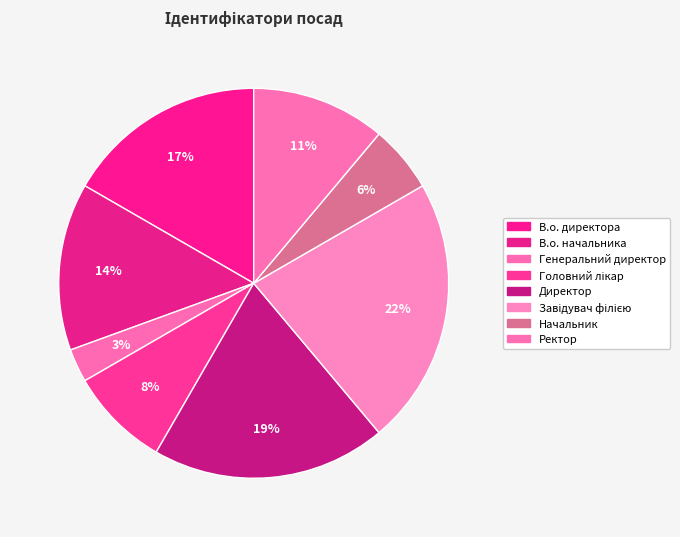

To the nearest percent, what percentage of the pie is Головний лікар?

8%